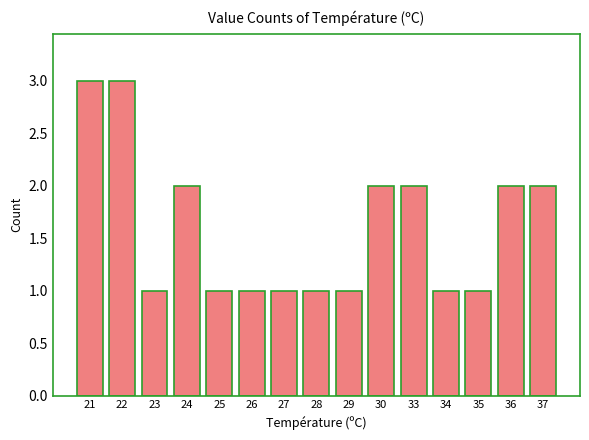

What is the ratio of the value at 35 to the value at 33?

0.5